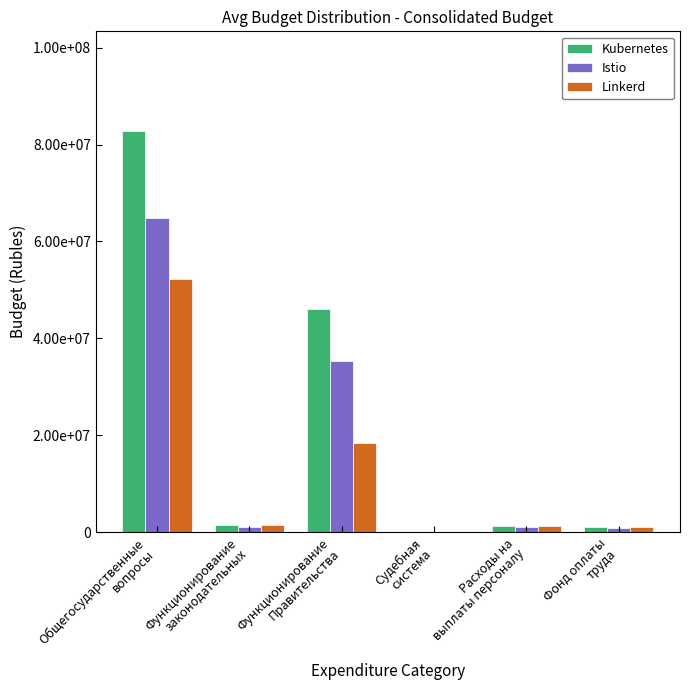

The value of Istio at Фонд оплаты
труда is 783280.5. True or false?

True